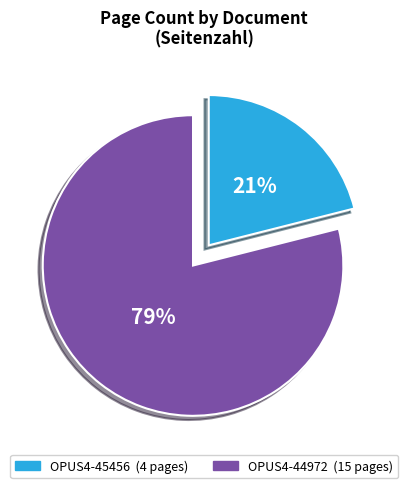

Which category has the biggest portion of the pie?

OPUS4-44972